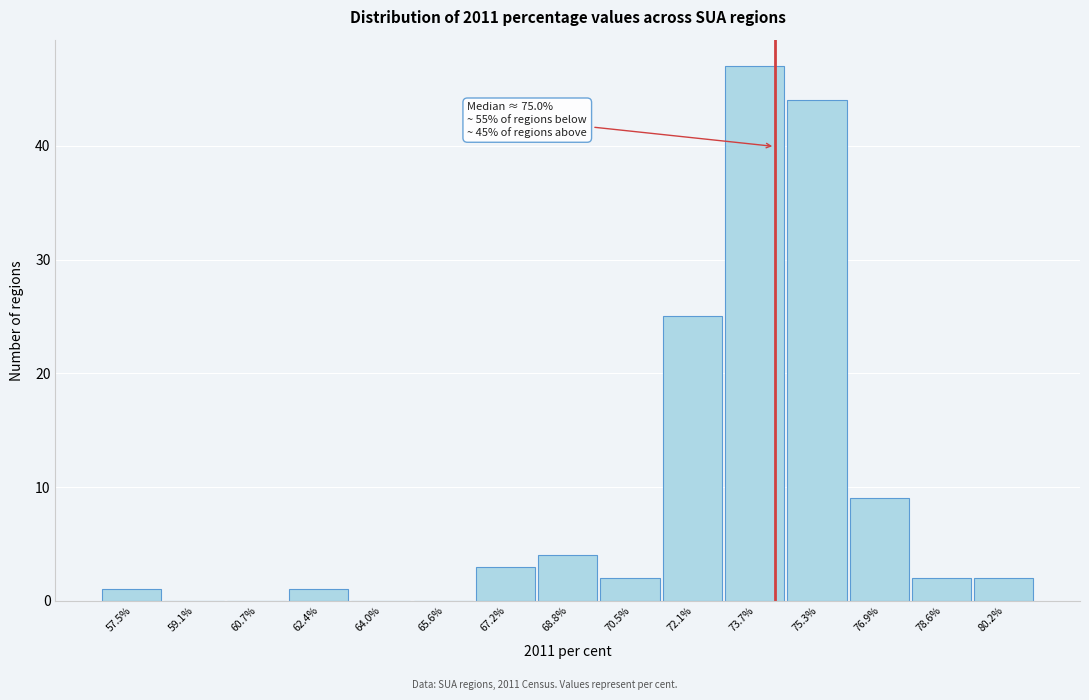

Reading left to right, list all the values displayed in this chart.

57.5%=1	59.1%=0	60.7%=0	62.4%=1	64.0%=0	65.6%=0	67.2%=3	68.8%=4	70.5%=2	72.1%=25	73.7%=47	75.3%=44	76.9%=9	78.6%=2	80.2%=2